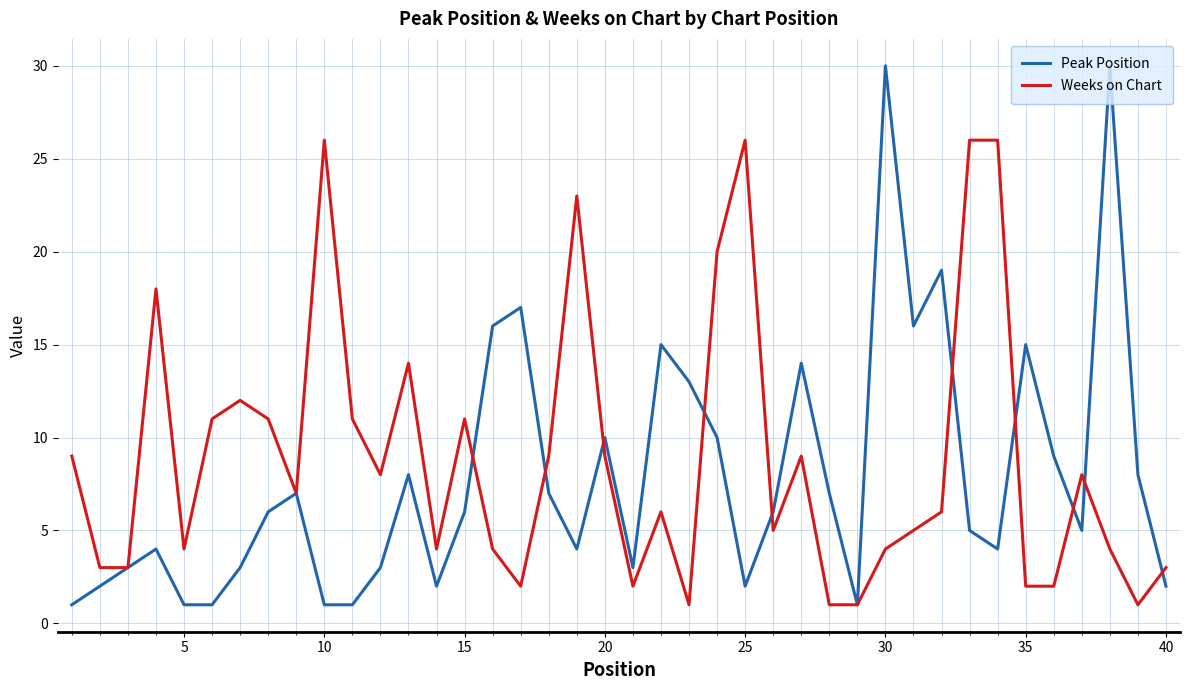

Which series has the widest spread of values?

Peak Position